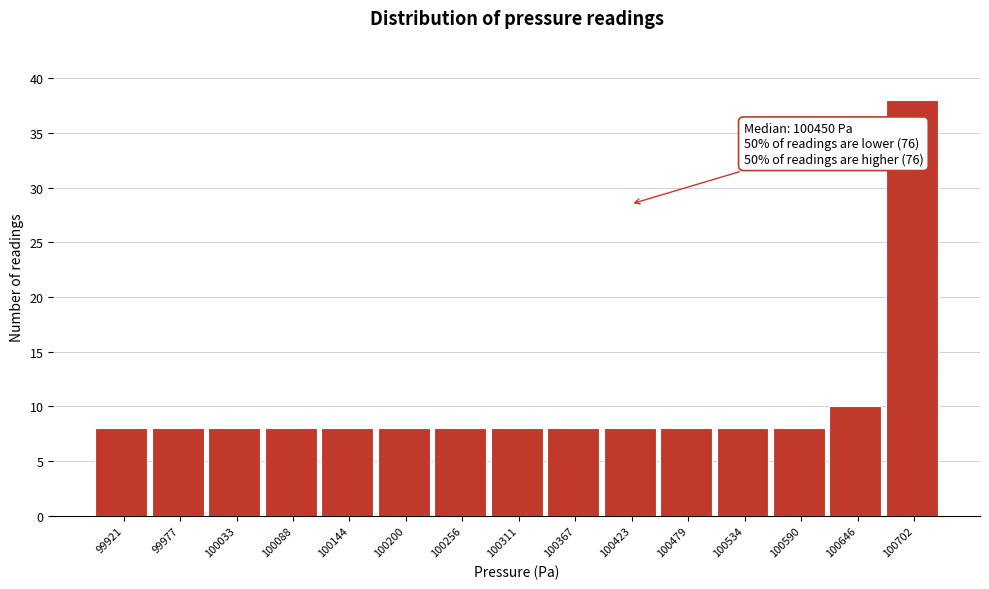

Reading left to right, extract all data points from this chart.

99921=8	99977=8	100033=8	100088=8	100144=8	100200=8	100256=8	100311=8	100367=8	100423=8	100479=8	100534=8	100590=8	100646=10	100702=38